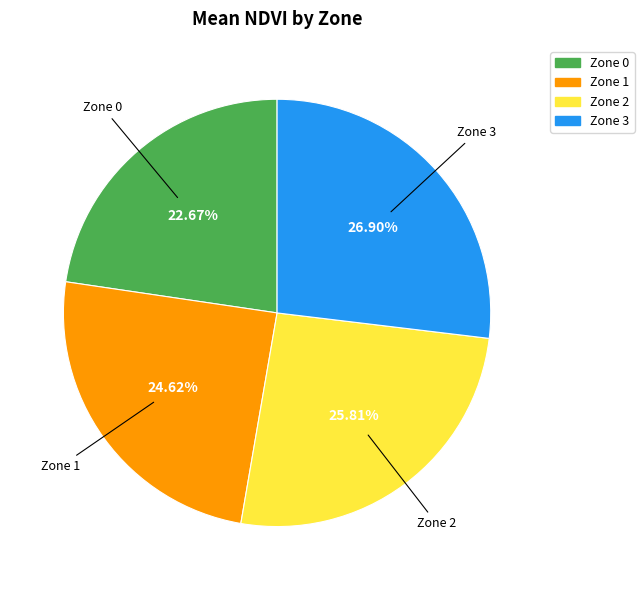

Count the number of slices in the pie.

4